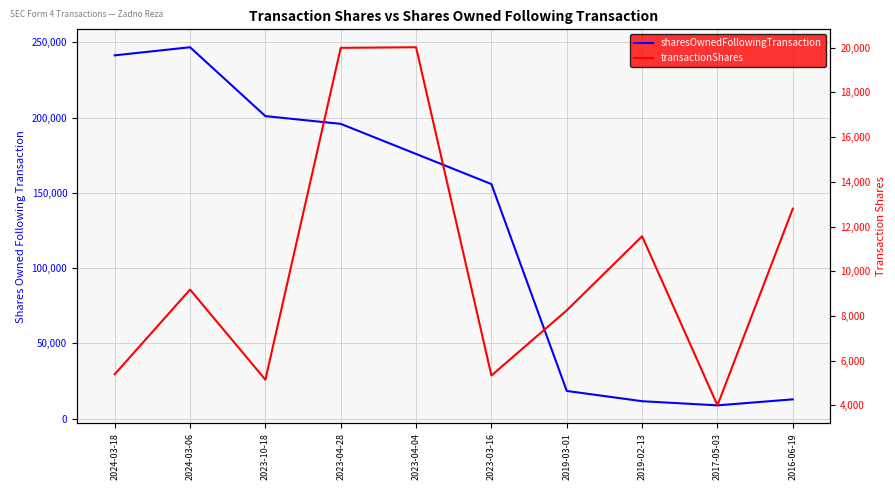

What is the smallest value displayed?

4000